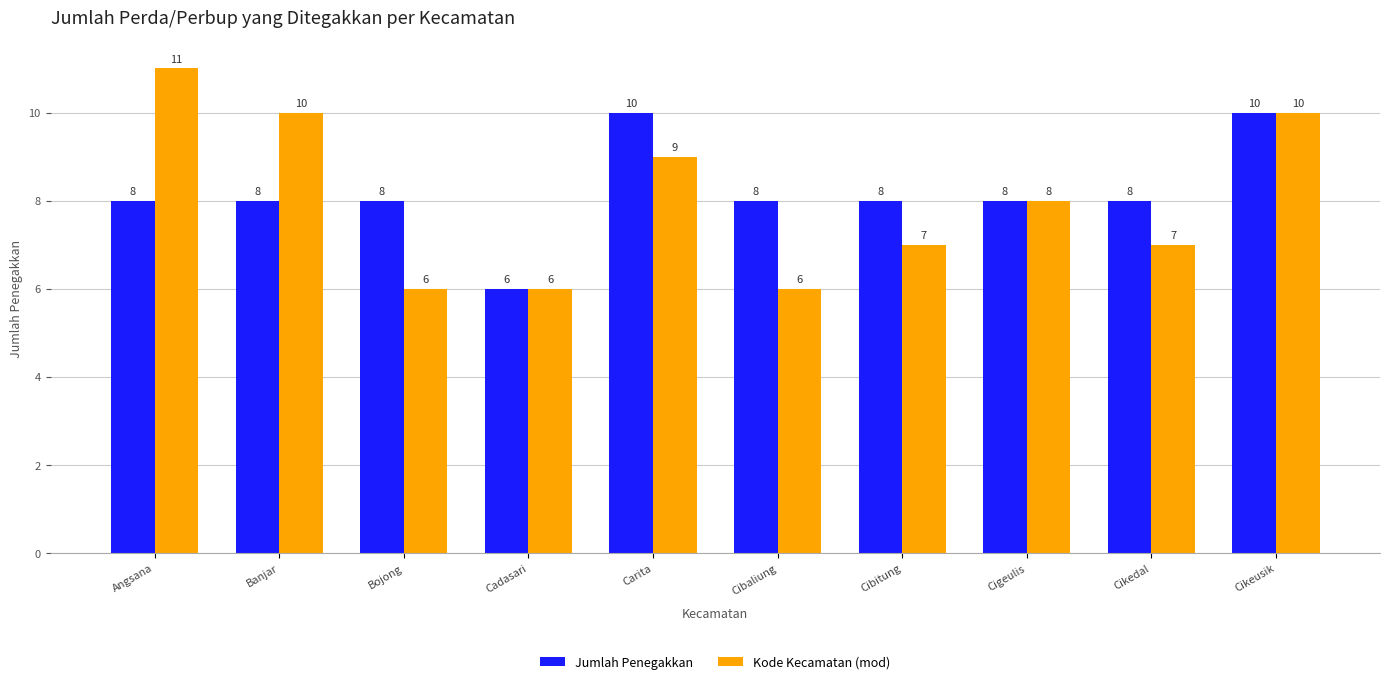

What is the label of the 2nd bar from the left?

Banjar